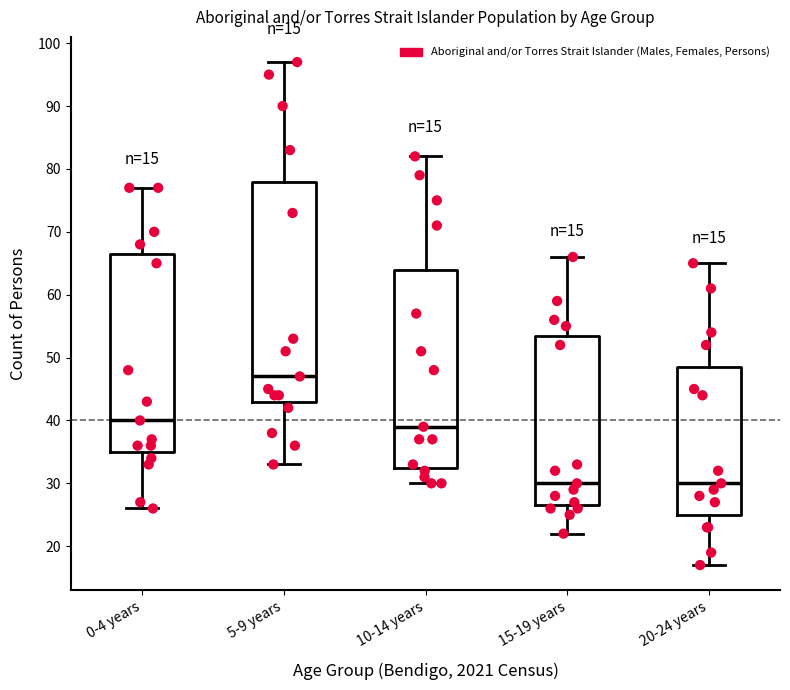

Which box is the tallest, from its lower edge to its upper edge?

5-9 years